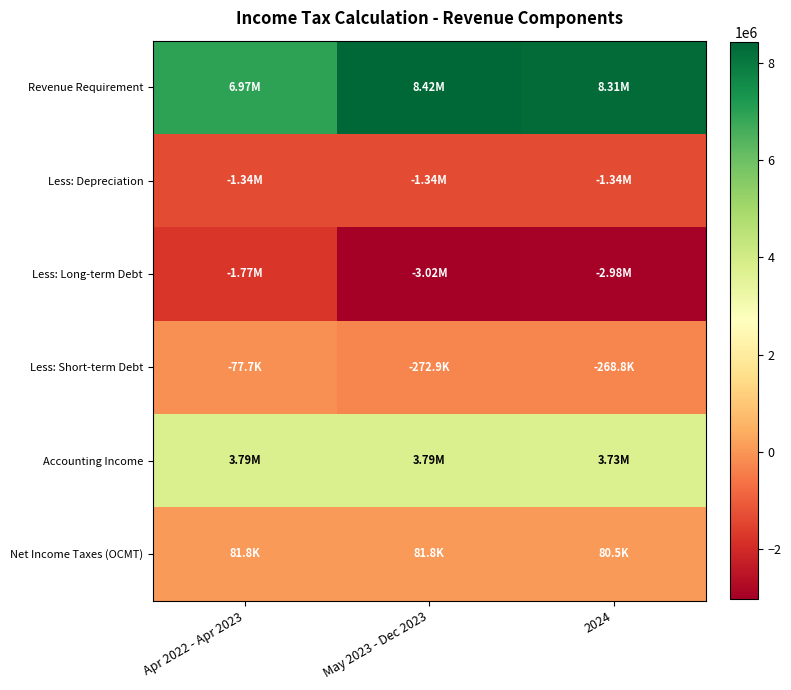

Reading left to right, extract all data points from this chart.

Revenue Requirement: Apr 2022 - Apr 2023=6970751.5	May 2023 - Dec 2023=8418238.7	2024=8311781.0
Less: Depreciation: Apr 2022 - Apr 2023=-1335041.9	May 2023 - Dec 2023=-1335041.9	2024=-1335041.9
Less: Long-term Debt: Apr 2022 - Apr 2023=-1772107.1	May 2023 - Dec 2023=-3024396.1	2024=-2978940.6
Less: Short-term Debt: Apr 2022 - Apr 2023=-77724.0	May 2023 - Dec 2023=-272922.3	2024=-268820.3
Accounting Income: Apr 2022 - Apr 2023=3785878.5	May 2023 - Dec 2023=3785878.5	2024=3728978.2
Net Income Taxes (OCMT): Apr 2022 - Apr 2023=81775.0	May 2023 - Dec 2023=81775.0	2024=80545.9